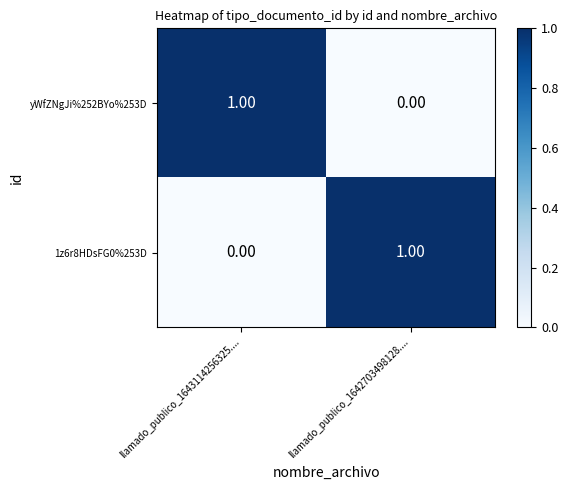

Is the value of yWfZNgJi%252BYo%253D at llamado_publico_1642703498128.... greater than the value of 1z6r8HDsFG0%253D at llamado_publico_1642703498128....?

No